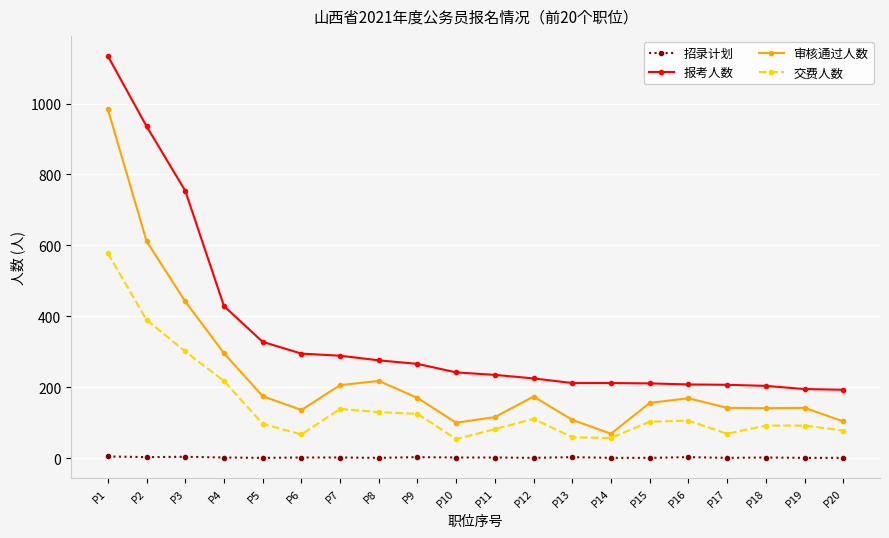

Which category has the highest value in the 交费人数 series?

P1